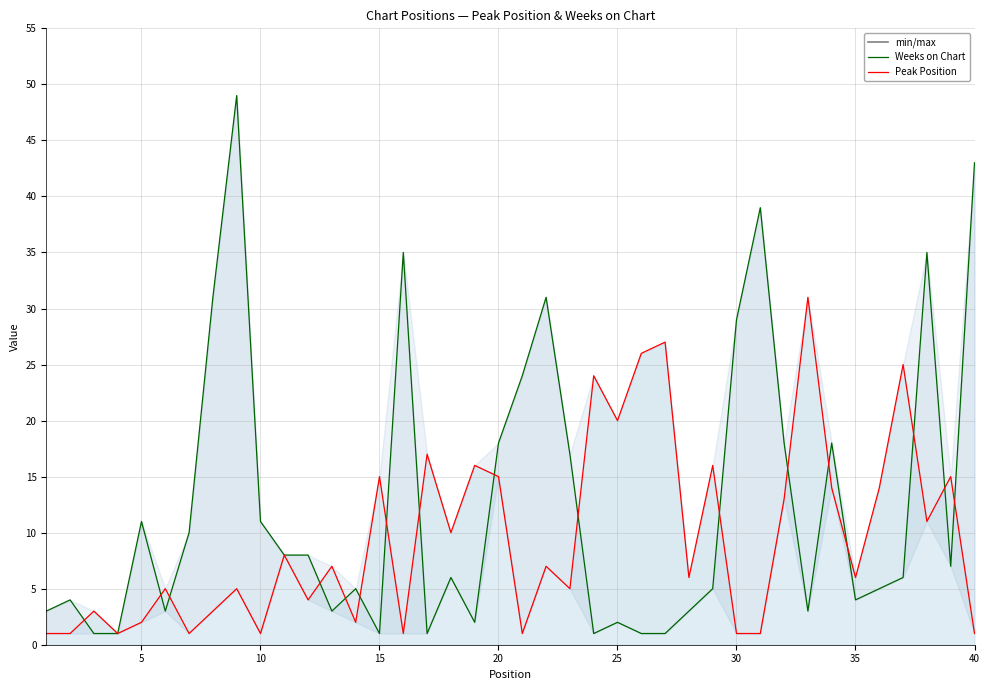

Reading left to right, extract all data points from this chart.

Peak Position: 1	1	3	1	2	5	1	3	5	1	8	4	7	2	15	1	17	10	16	15	1	7	5	24	20	26	27	6	16	1	1	13	31	14	6	14	25	11	15	1
Weeks on Chart: 3	4	1	1	11	3	10	31	49	11	8	8	3	5	1	35	1	6	2	18	24	31	17	1	2	1	1	3	5	29	39	18	3	18	4	5	6	35	7	43